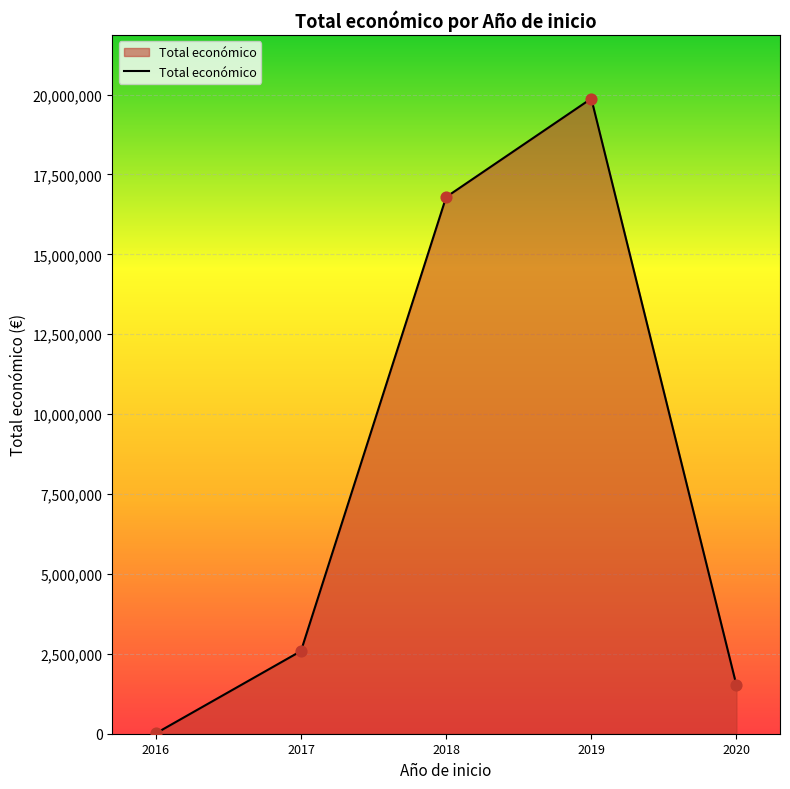

Which has a higher value, 2016 or 2017?

2017